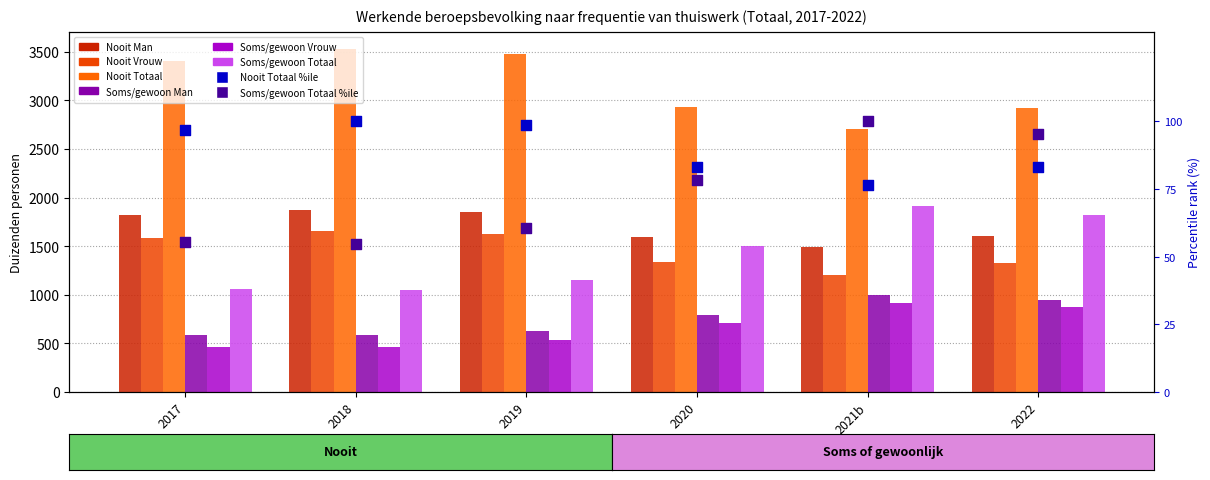

Which series has the largest total across all categories?

Nooit Totaal